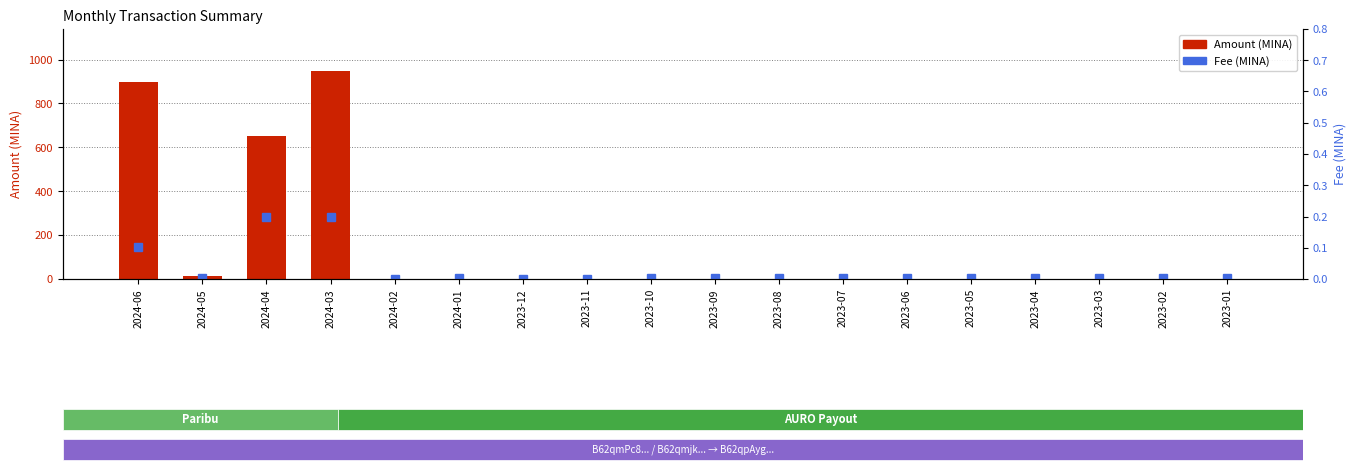

Which has a higher value, 2024-04 or 2023-01?

2024-04